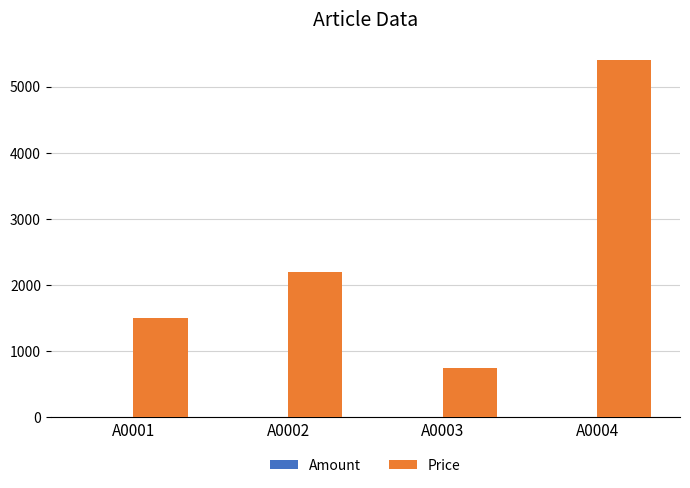

Between A0001 and A0004, which series saw the biggest shift?

Price